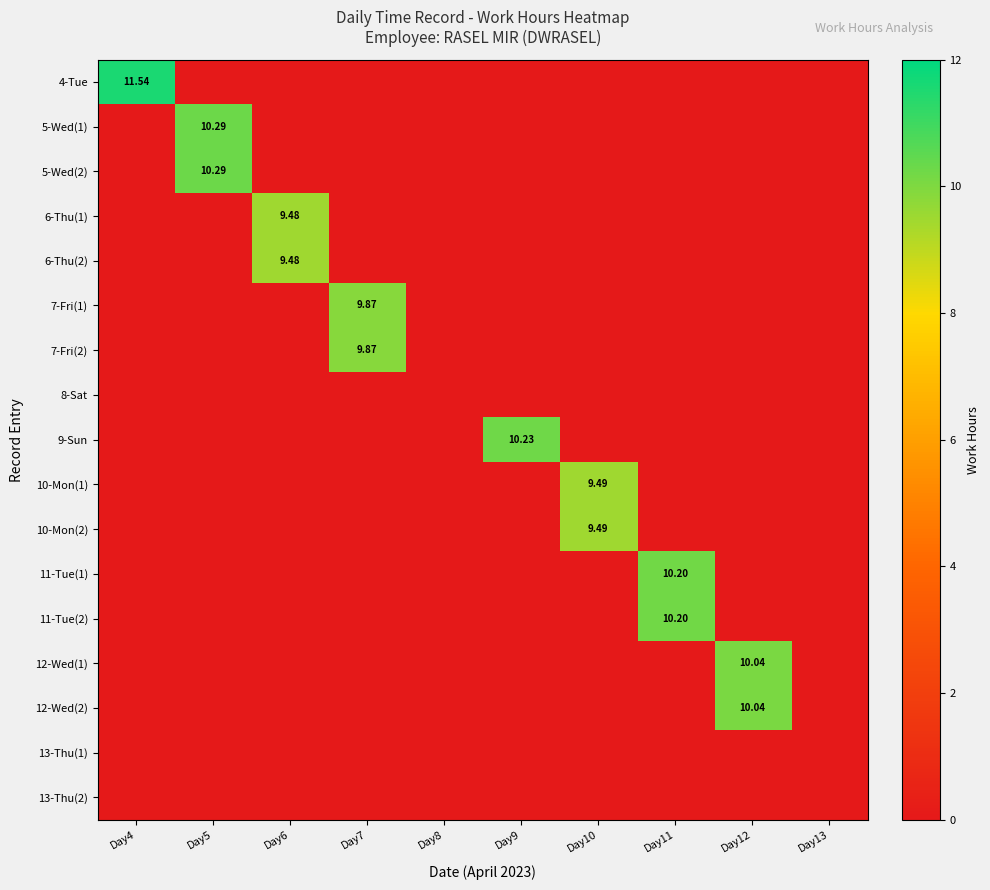

The value of 5-Wed(1) at Day9 is 0.0. True or false?

True